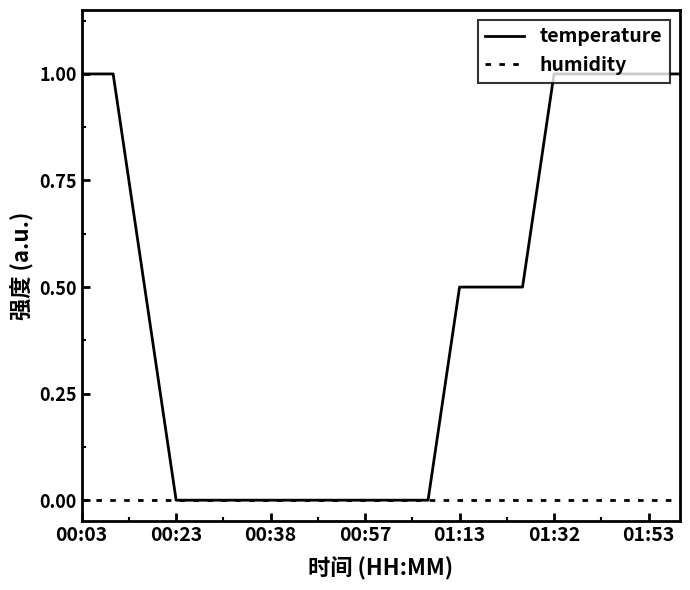

Which series has the largest total across all categories?

temperature